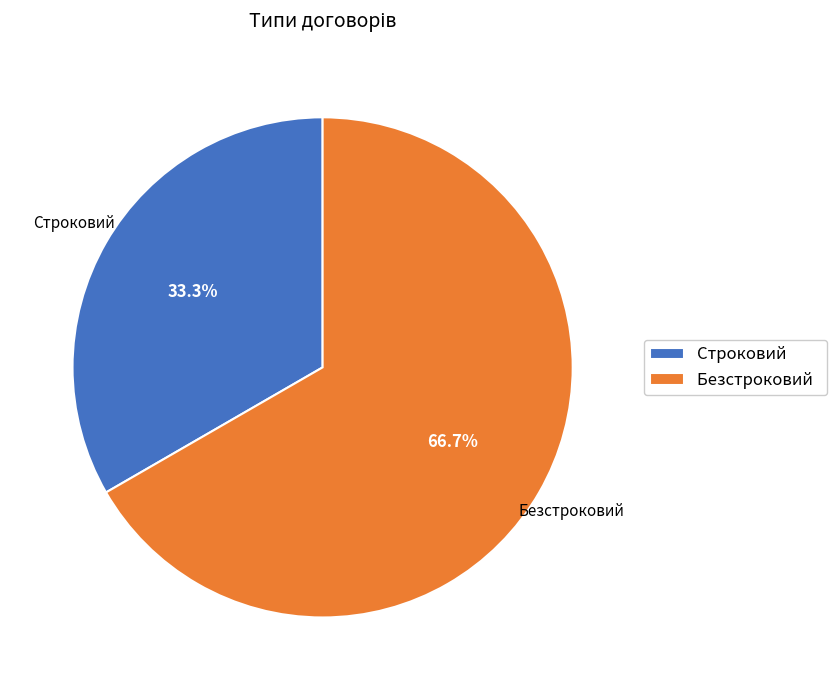

Does Безстроковий represent more than half of the total?

Yes